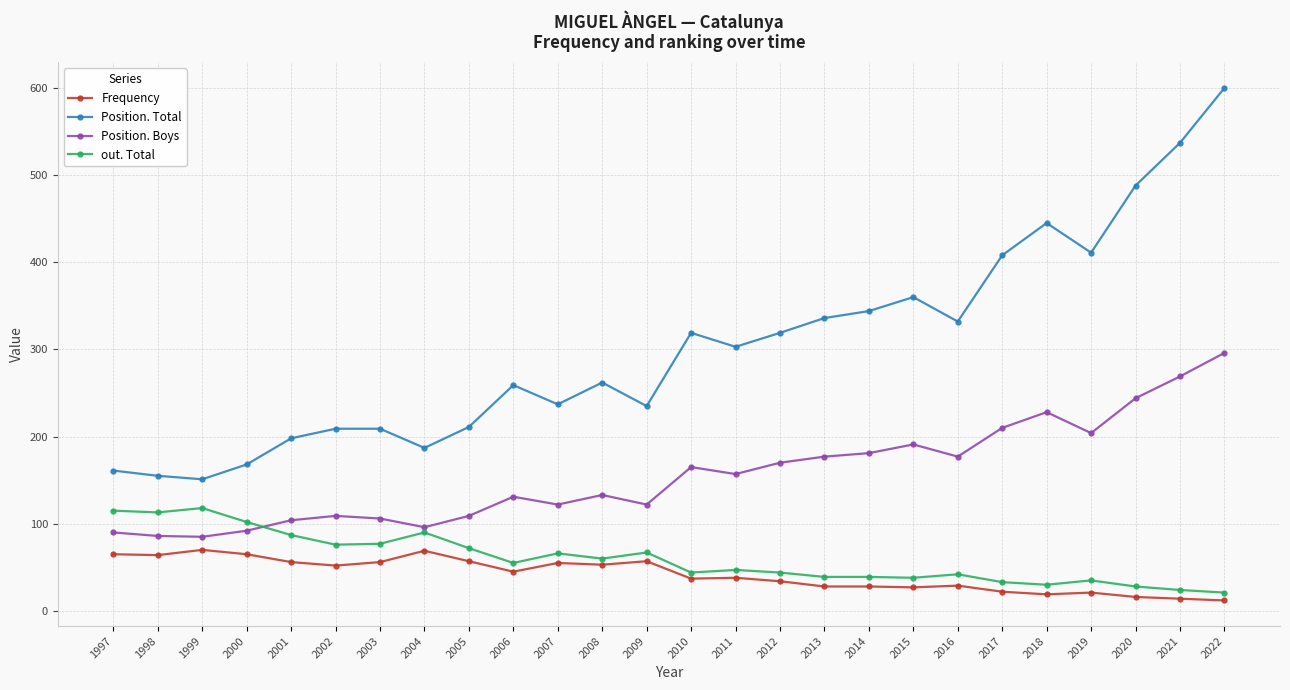

Is it true that Position. Total equals 336 at 2013?

True